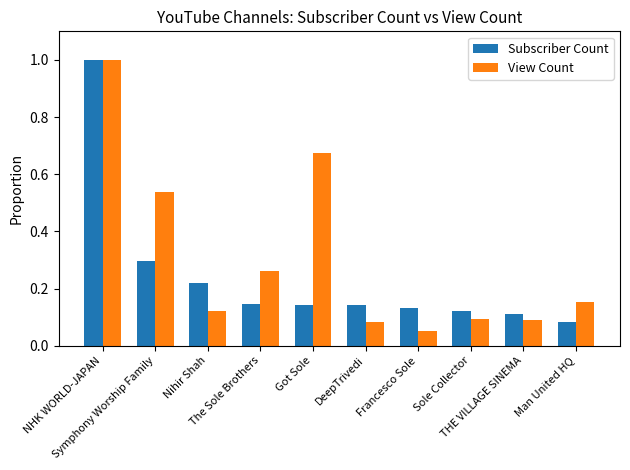

What is the sum of all View Count values?

3.1